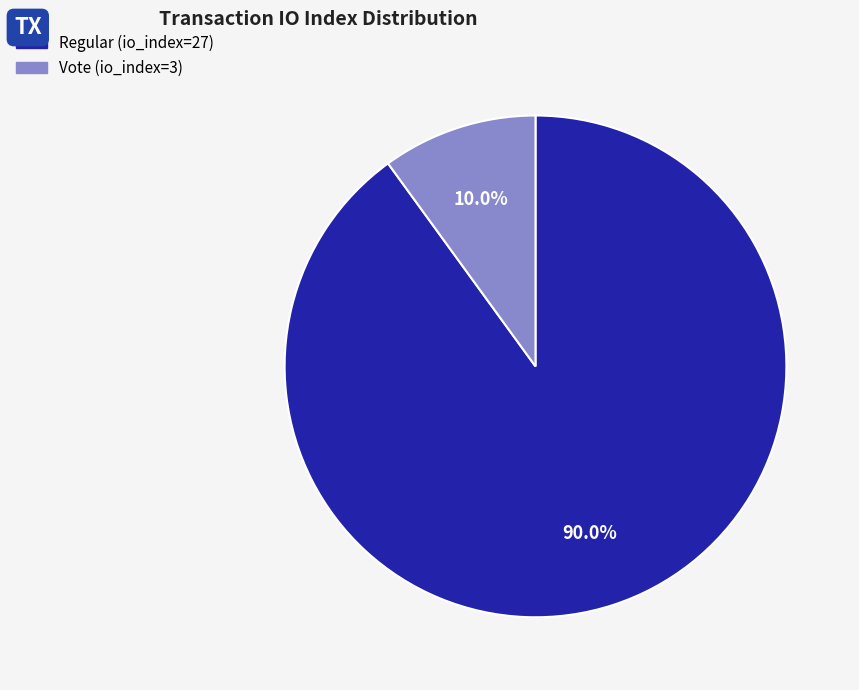

Rank the categories by value from highest to lowest.

Regular (io_index=27), Vote (io_index=3)